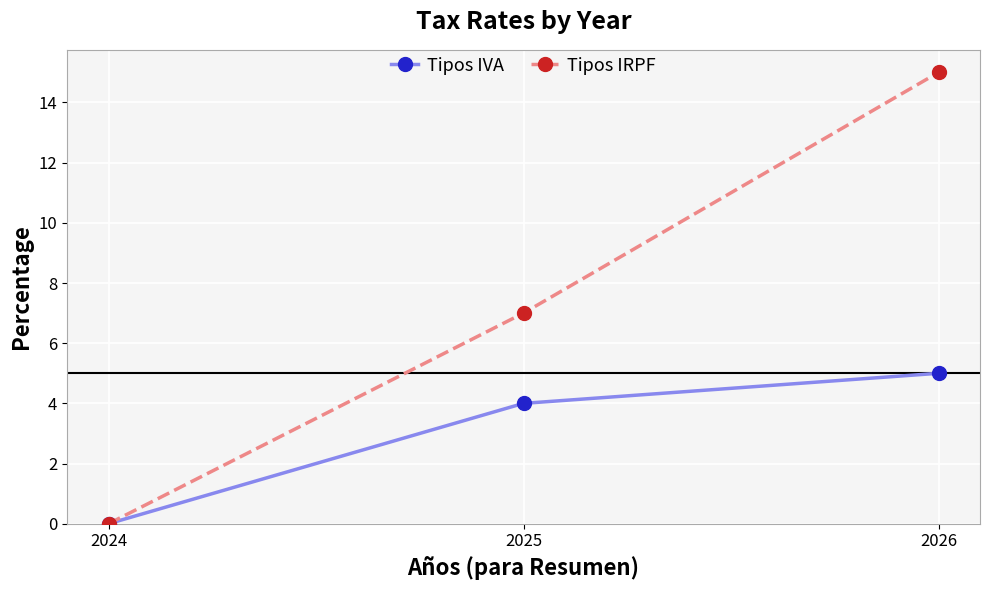

Reading left to right, extract all data points from this chart.

Tipos IVA: 0.0	4.0	5.0
Tipos IRPF: 0.0	7.0	15.0